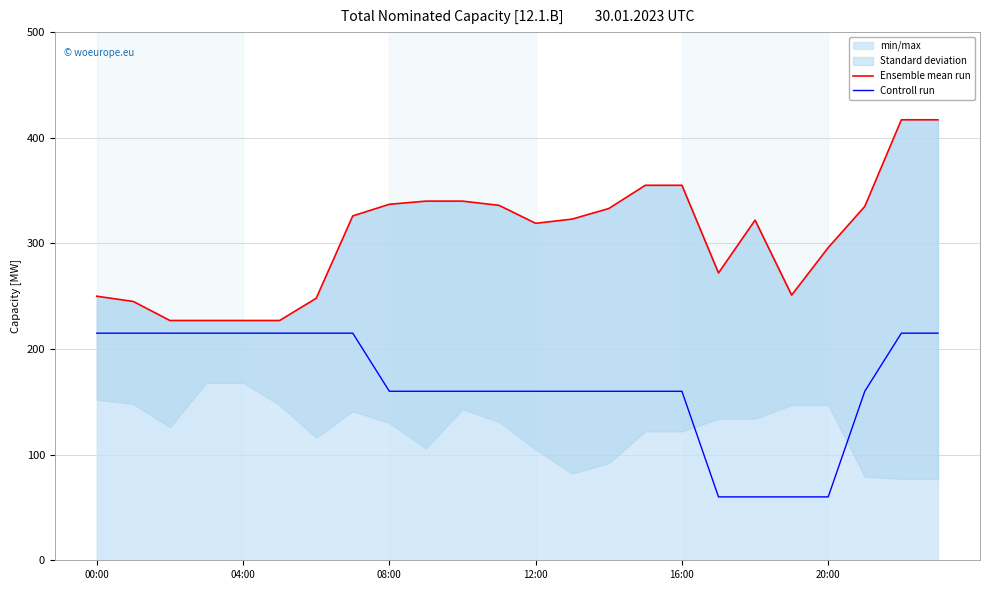

True or false: Controll run has more than 2 interior local peaks.

False